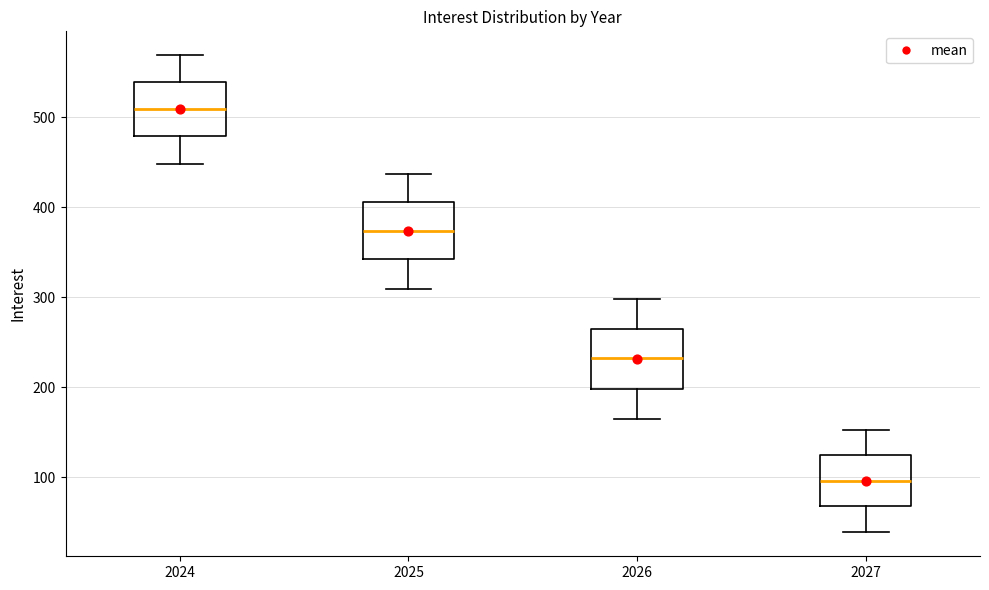

Reading left to right, read every box against the y-axis: the position of its median line, the range the box covers, and the ends of its whiskers. The values are not printed on the chart, so give them approximately, as read against the axis.

2024: median 510, box 480 to 540, whiskers 450 to 570
2025: median 370, box 340 to 410, whiskers 310 to 440
2026: median 230, box 200 to 270, whiskers 160 to 300
2027: median 100, box 70 to 120, whiskers 40 to 150